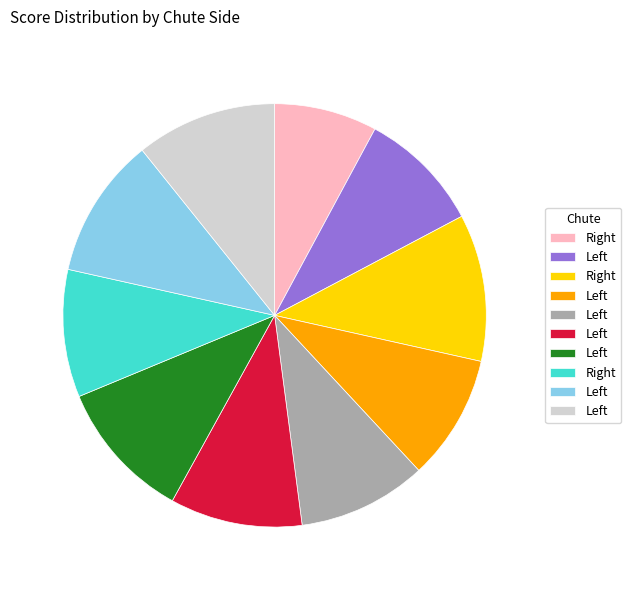

Is there a majority slice in this chart?

No